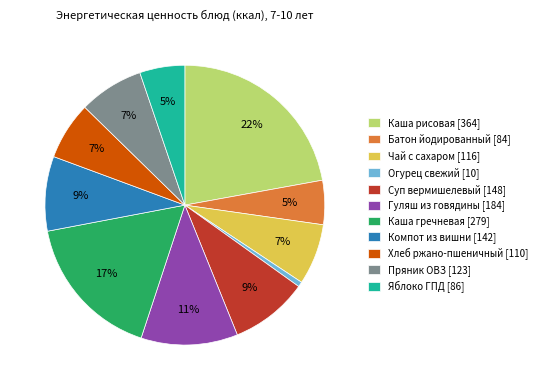

Is the sum of Хлеб ржано-пшеничный and Пряник ОВЗ greater than half?

No